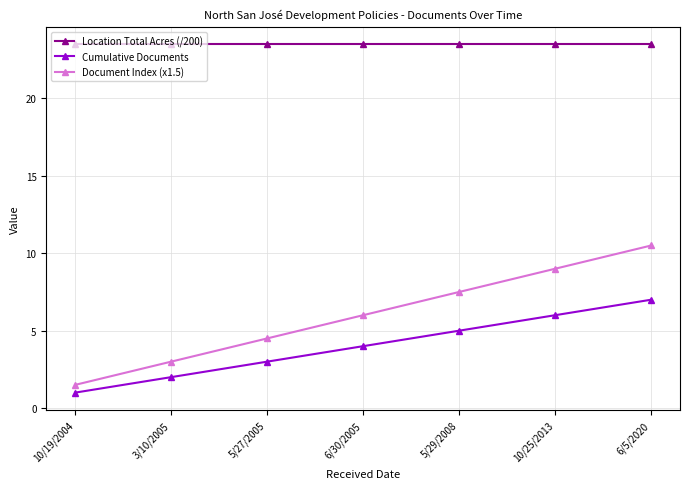

The value of Cumulative Documents at 3/10/2005 is 1.1. True or false?

False